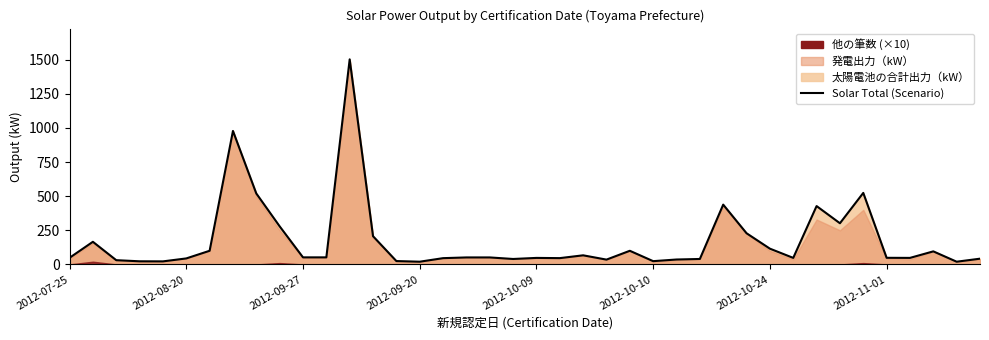

What is the difference between the second highest and minimum values?

957.6